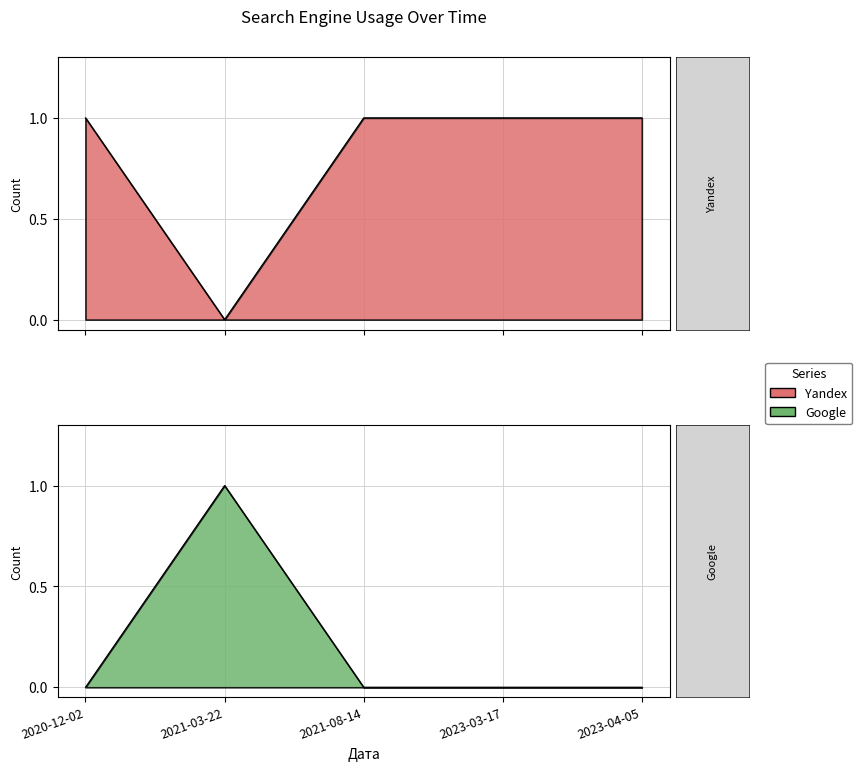

Is it true that Google equals 0 at 2023-03-17?

False